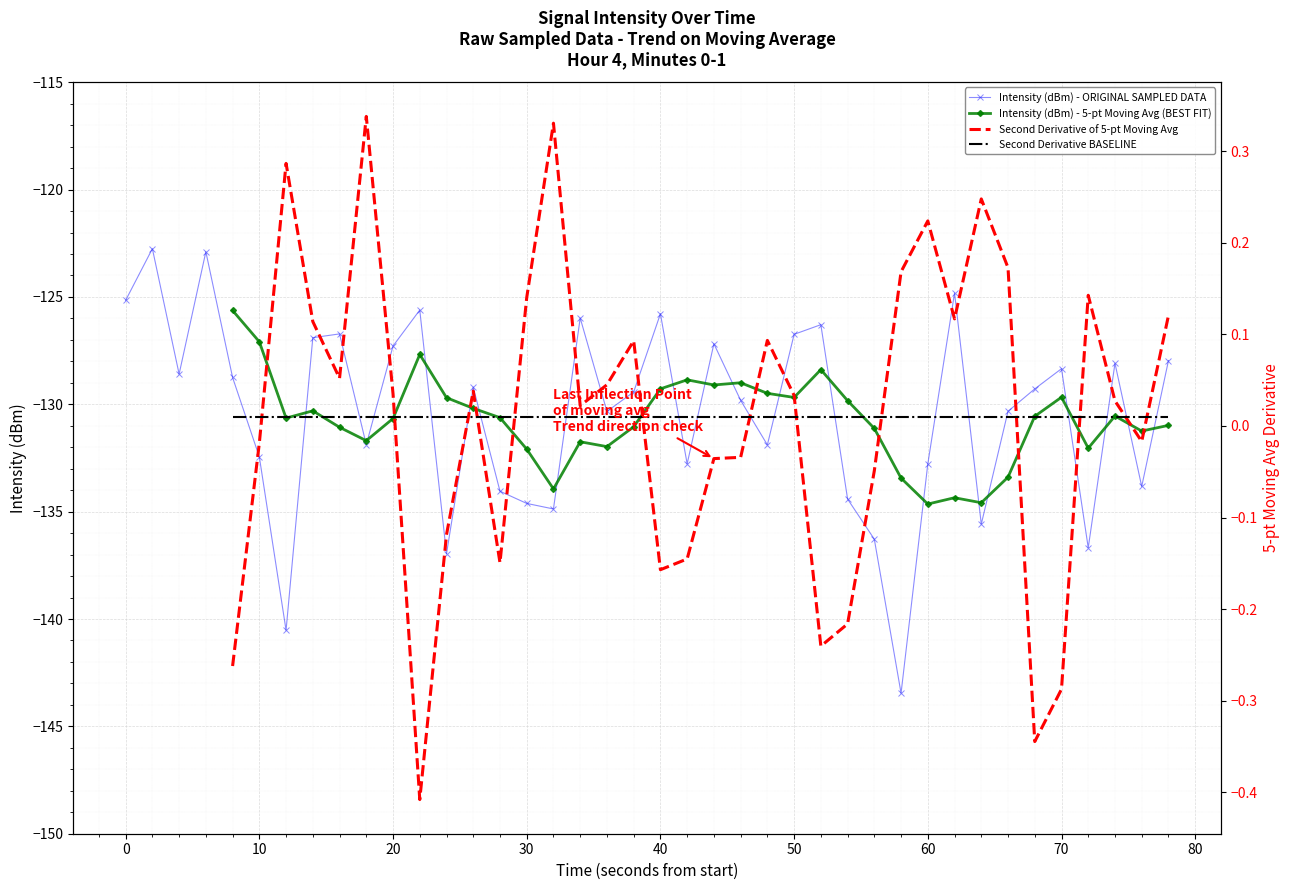

How many points are lower than both their immediate neighbors (excluding endpoints)?

12